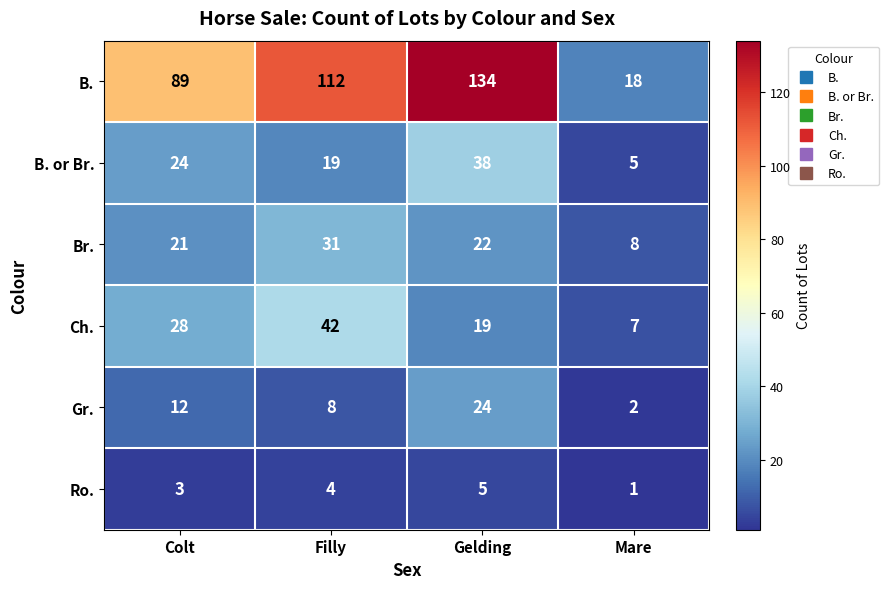

At which label is B. or Br. closest to 21?

Filly